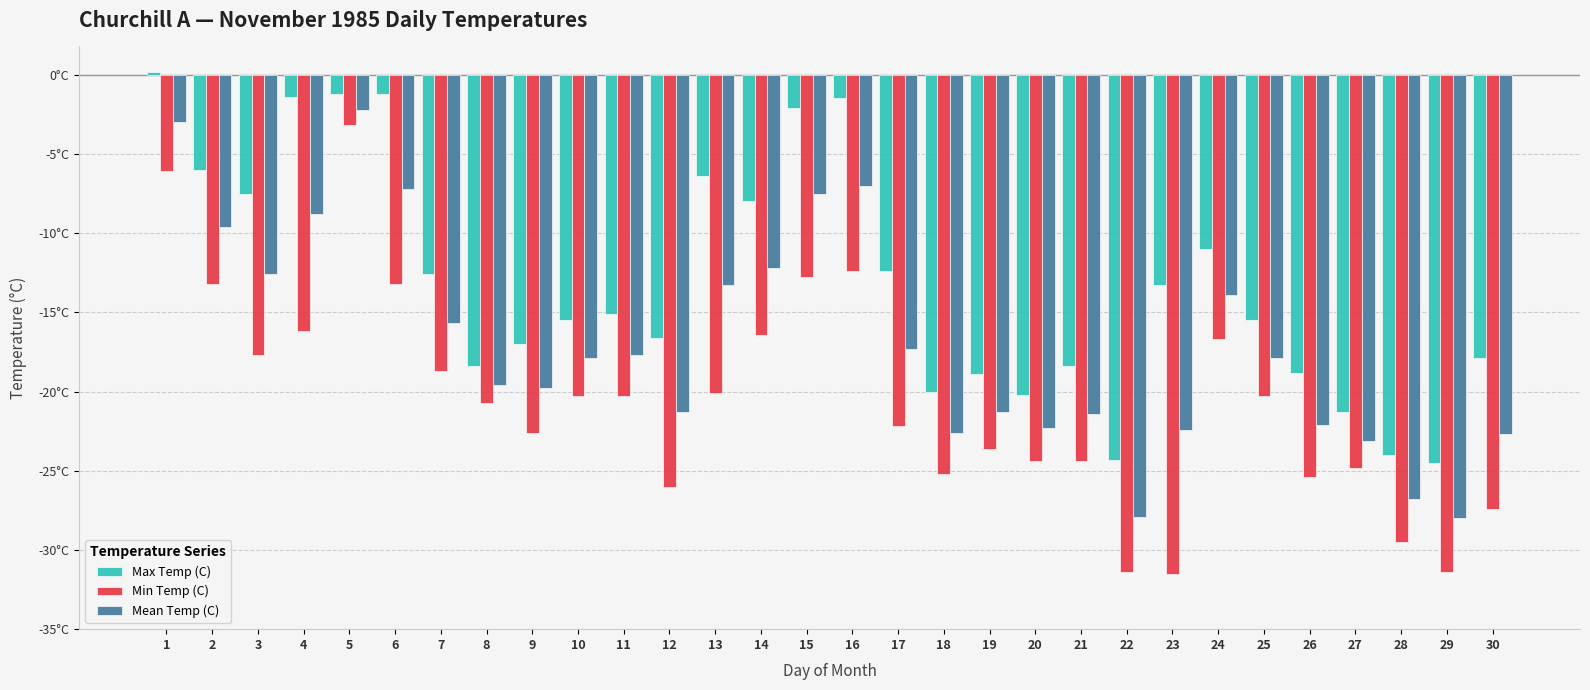

Reading left to right, extract all data points from this chart.

Max Temp (C): 1=0.2	2=-6.0	3=-7.5	4=-1.4	5=-1.2	6=-1.2	7=-12.6	8=-18.4	9=-17.0	10=-15.5	11=-15.1	12=-16.6	13=-6.4	14=-8.0	15=-2.1	16=-1.5	17=-12.4	18=-20.0	19=-18.9	20=-20.2	21=-18.4	22=-24.3	23=-13.3	24=-11.0	25=-15.5	26=-18.8	27=-21.3	28=-24.0	29=-24.5	30=-17.9
Min Temp (C): 1=-6.1	2=-13.2	3=-17.7	4=-16.2	5=-3.2	6=-13.2	7=-18.7	8=-20.7	9=-22.6	10=-20.3	11=-20.3	12=-26.0	13=-20.1	14=-16.4	15=-12.8	16=-12.4	17=-22.2	18=-25.2	19=-23.6	20=-24.4	21=-24.4	22=-31.4	23=-31.5	24=-16.7	25=-20.3	26=-25.4	27=-24.8	28=-29.5	29=-31.4	30=-27.4
Mean Temp (C): 1=-3.0	2=-9.6	3=-12.6	4=-8.8	5=-2.2	6=-7.2	7=-15.7	8=-19.6	9=-19.8	10=-17.9	11=-17.7	12=-21.3	13=-13.3	14=-12.2	15=-7.5	16=-7.0	17=-17.3	18=-22.6	19=-21.3	20=-22.3	21=-21.4	22=-27.9	23=-22.4	24=-13.9	25=-17.9	26=-22.1	27=-23.1	28=-26.8	29=-28.0	30=-22.7